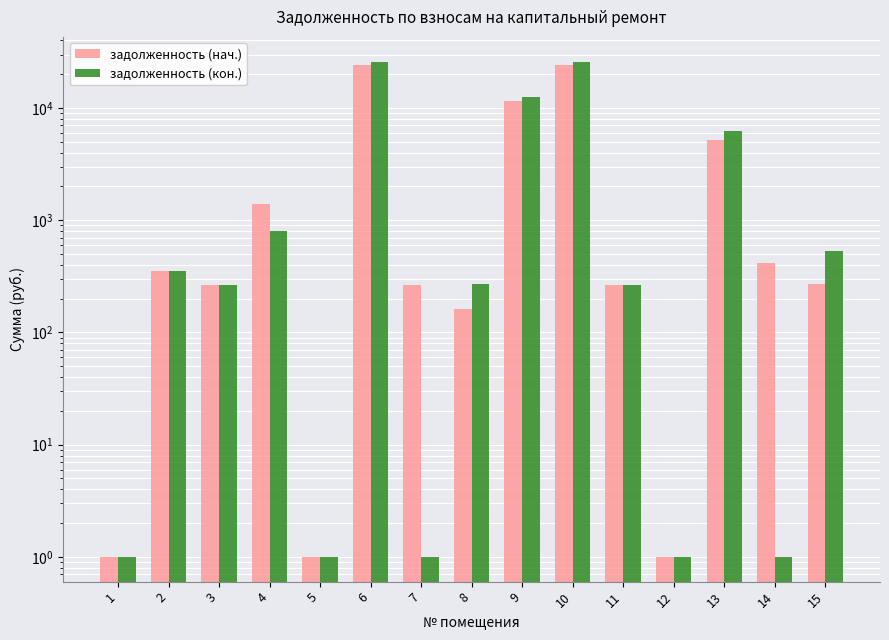

At which label does задолженность (нач.) reach its minimum?

1